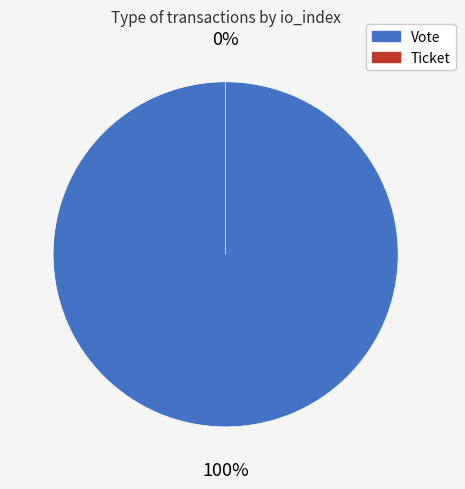

How many slices are in this pie chart?

2